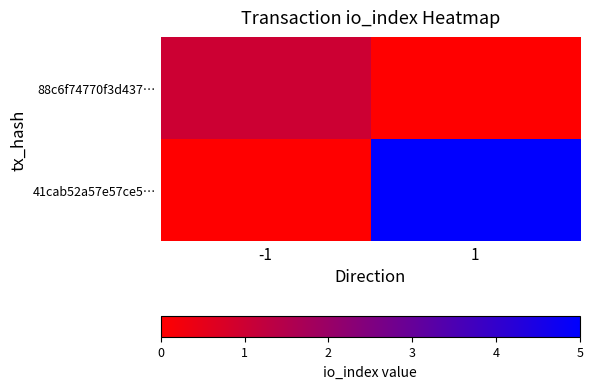

Between -1 and 1, which series saw the biggest shift?

41cab52a57e57ce5…